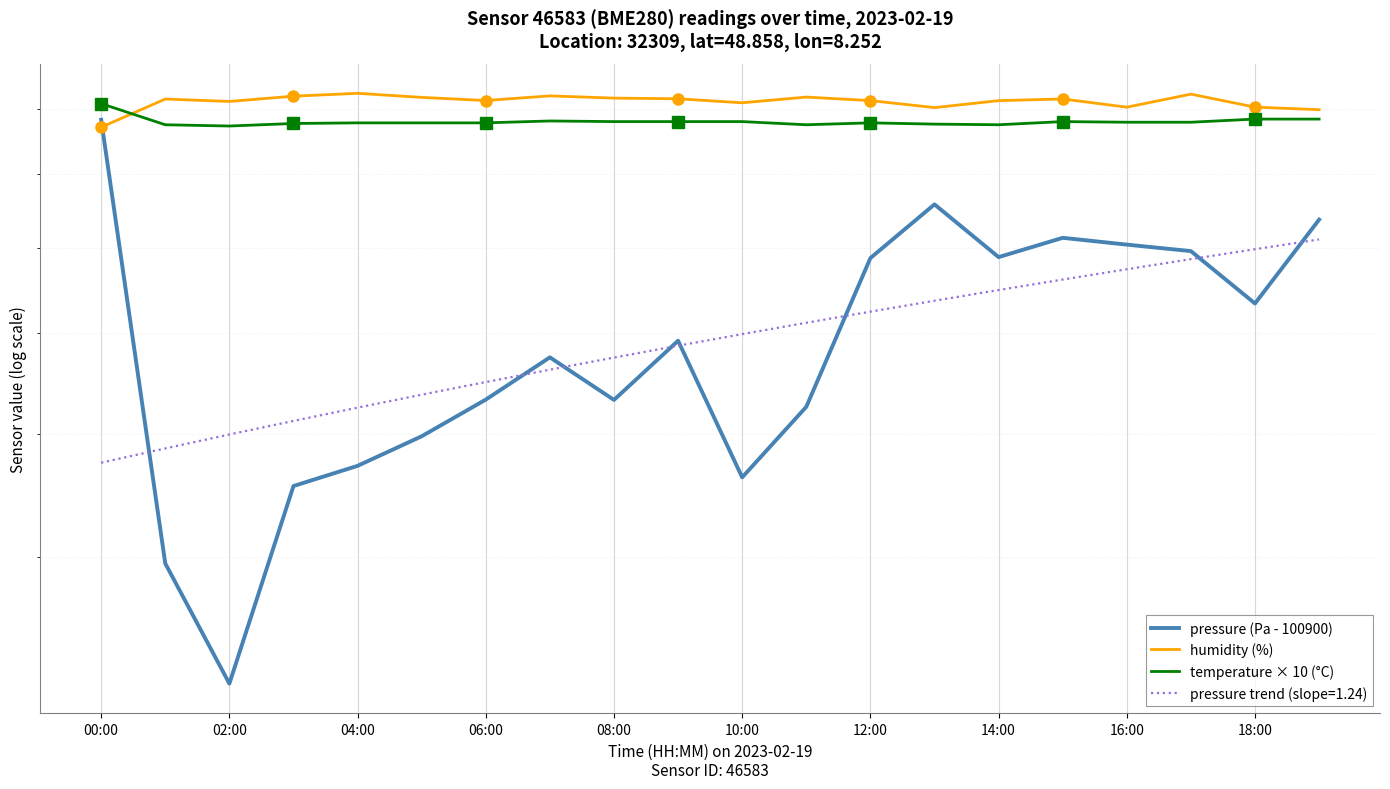

True or false: temperature × 10 (°C) and pressure (Pa - 100900) intersect in this chart.

False